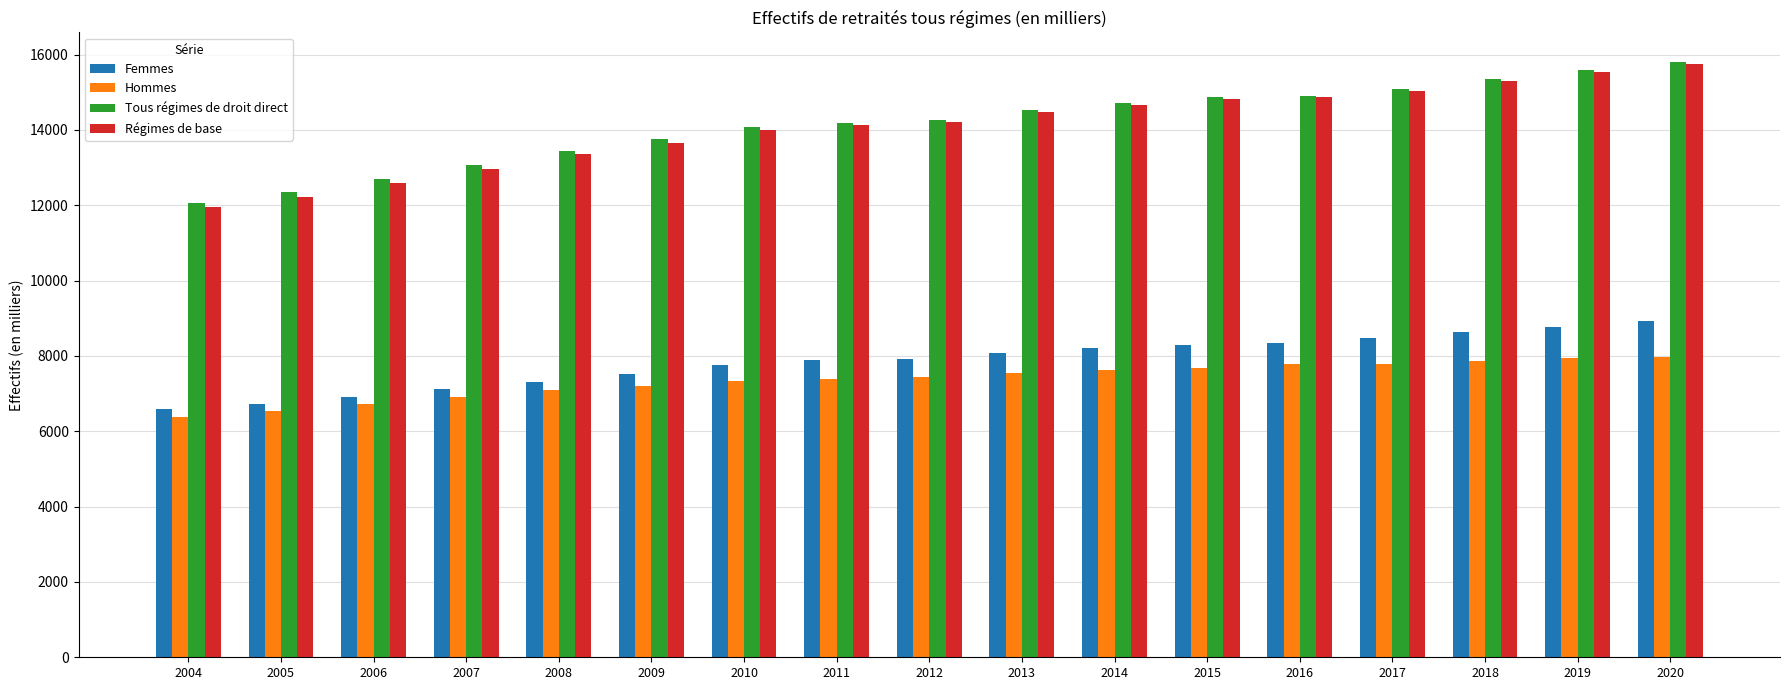

At which category is the sum across all series the highest?

2020